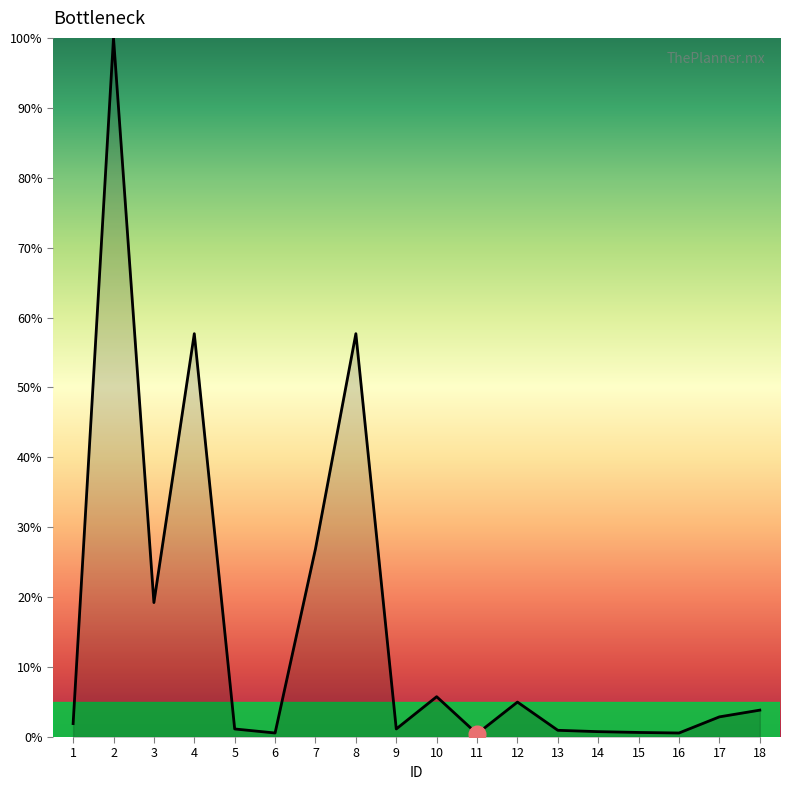

How many distinct data groups are displayed?

1